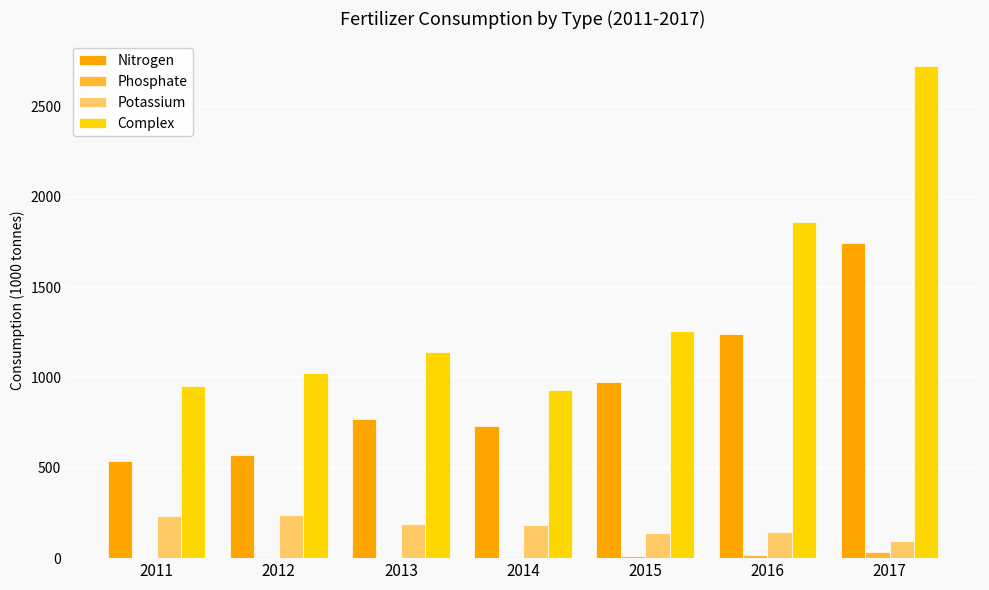

What is the maximum value for Potassium?

238.3